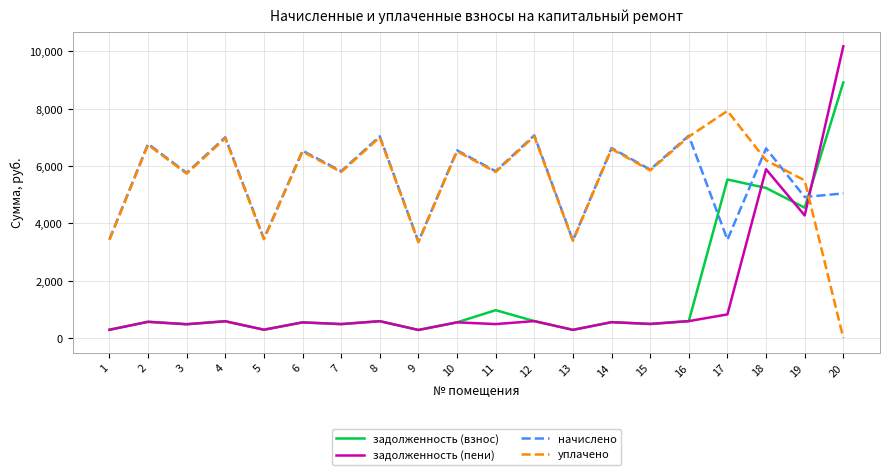

What is the difference between the начислено values at 7 and 1?

2380.1